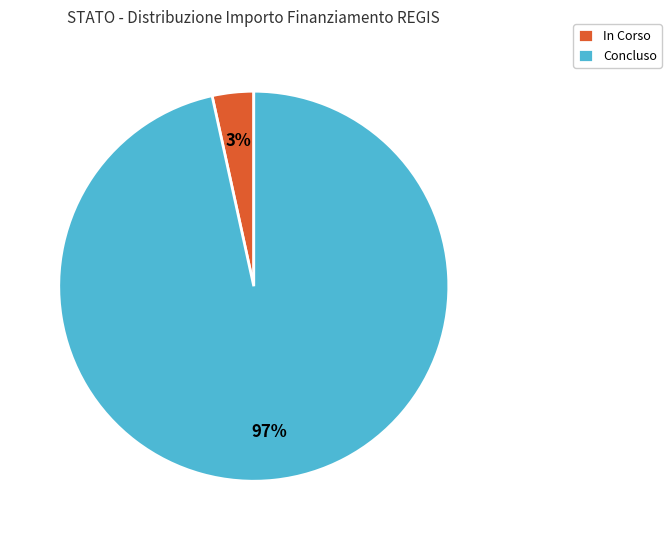

To the nearest percent, what is the average slice percentage?

50%